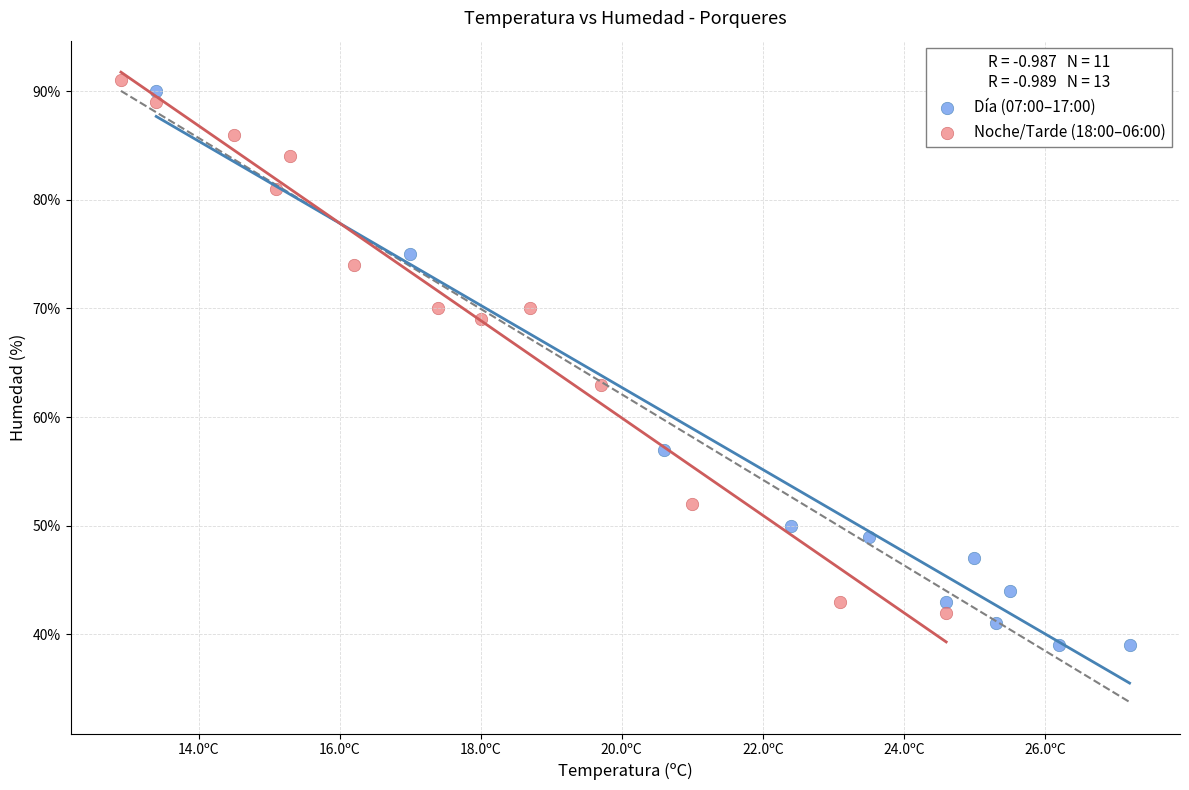

Which series contains the lowest Y value?

Día (07:00–17:00)